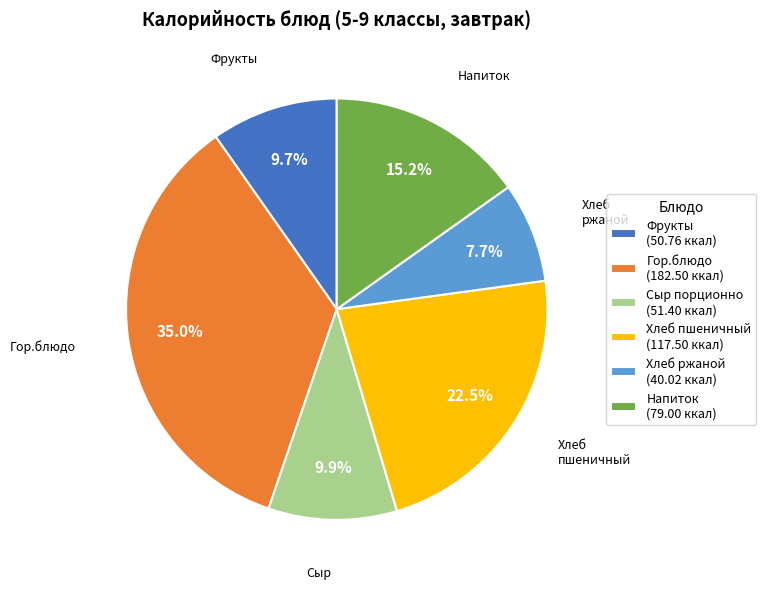

Is there any slice that represents more than half of the pie?

No